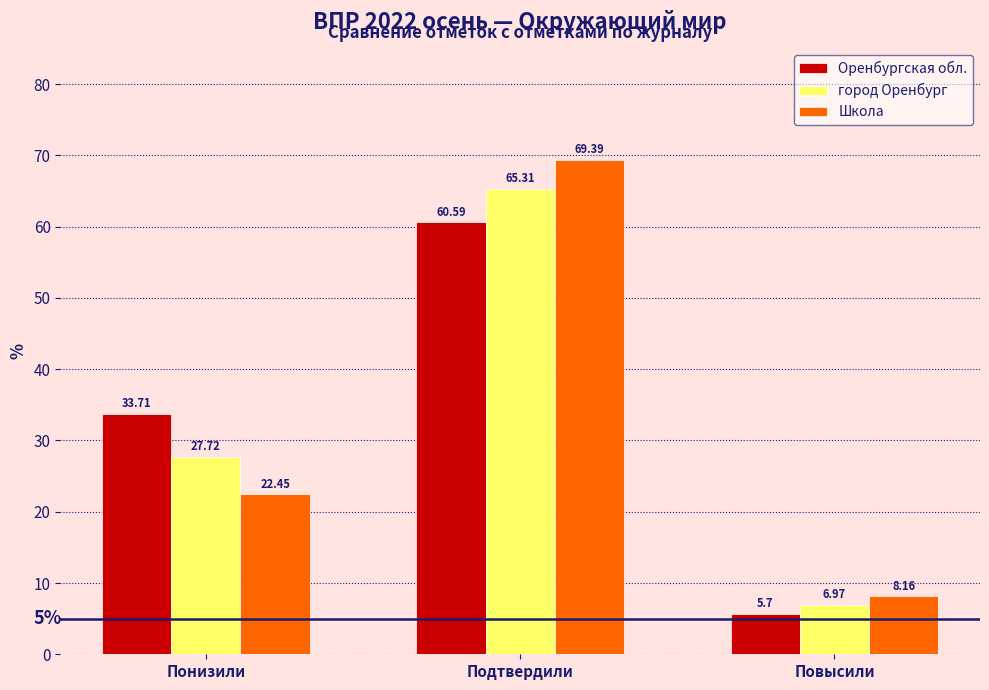

Between Подтвердили and Повысили, which series saw the biggest shift?

Школа